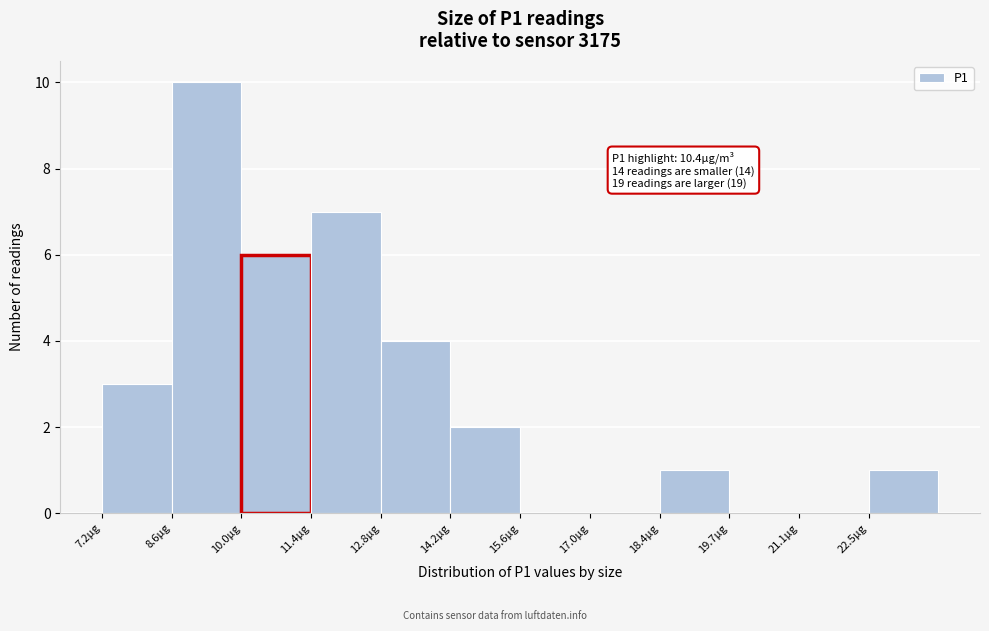

Which range on the x-axis has the tallest bar?

8.6 to 10.0